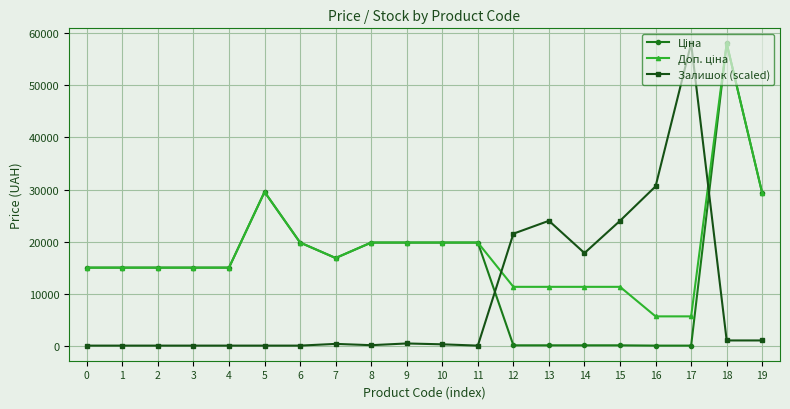

True or false: Залишок (scaled) has more than 2 interior local peaks.

True